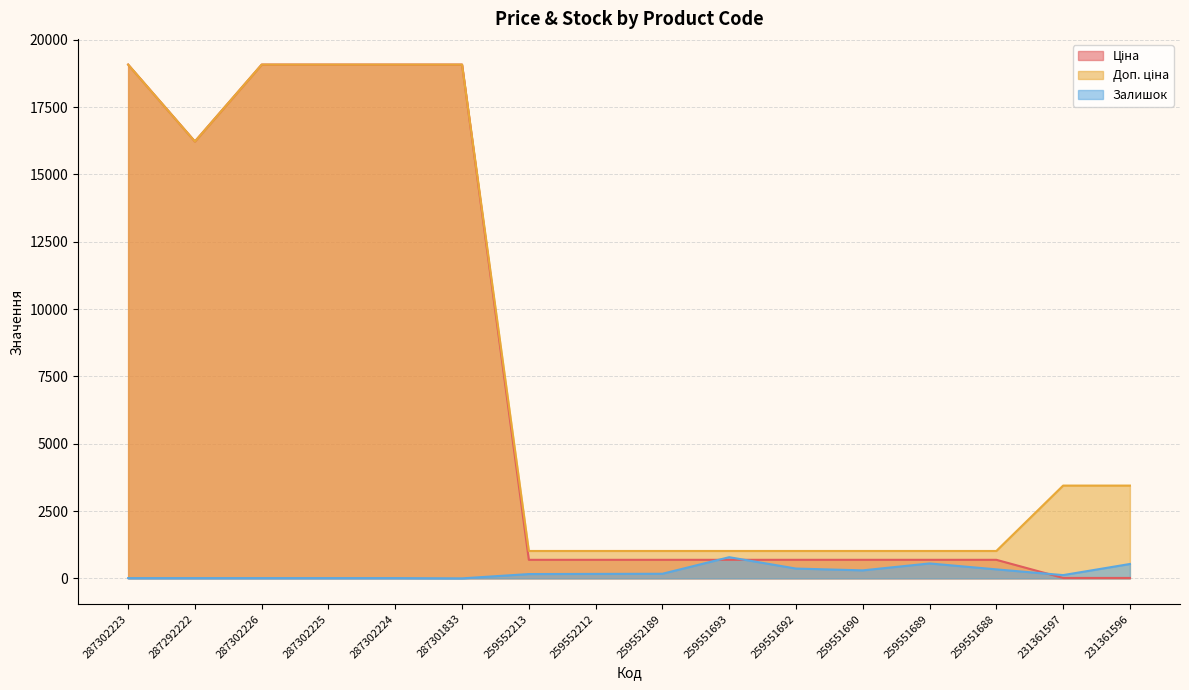

Which has a higher value, 231361596 or 259552189?

259552189